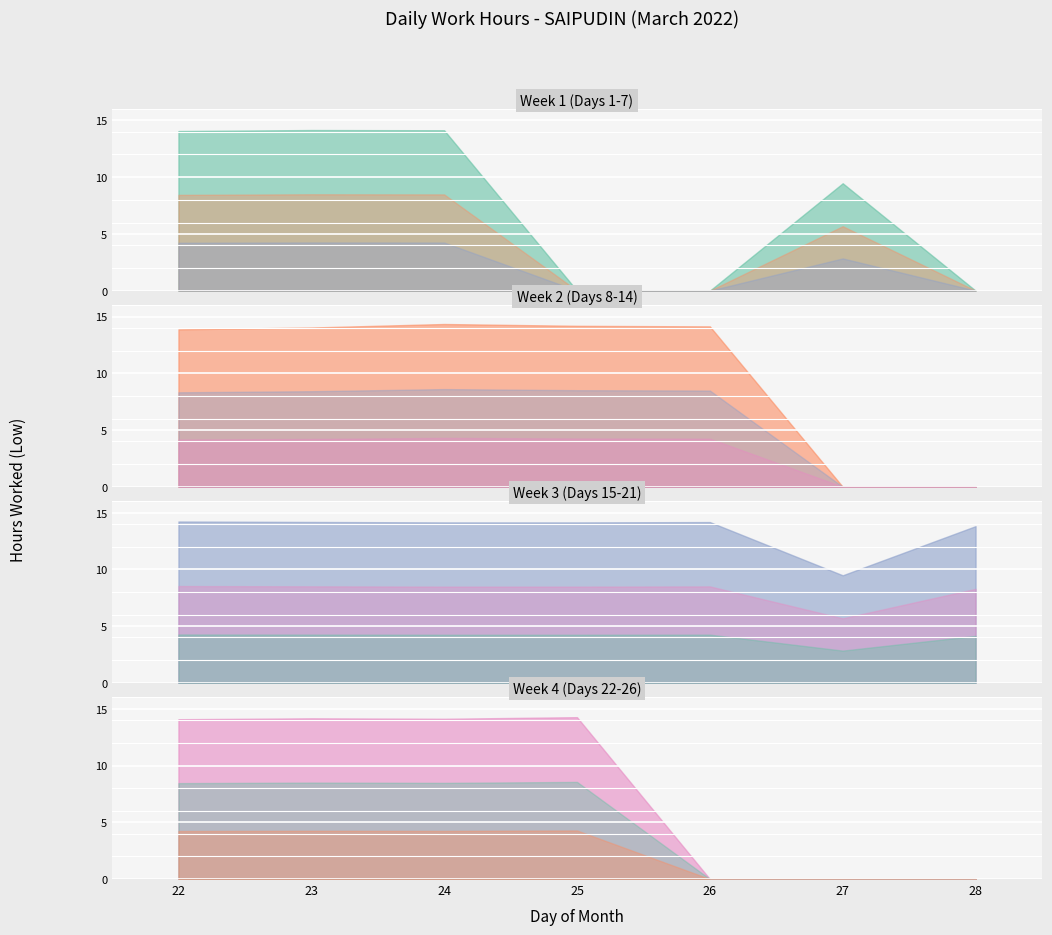

What is the approximate value at 21?

13.8